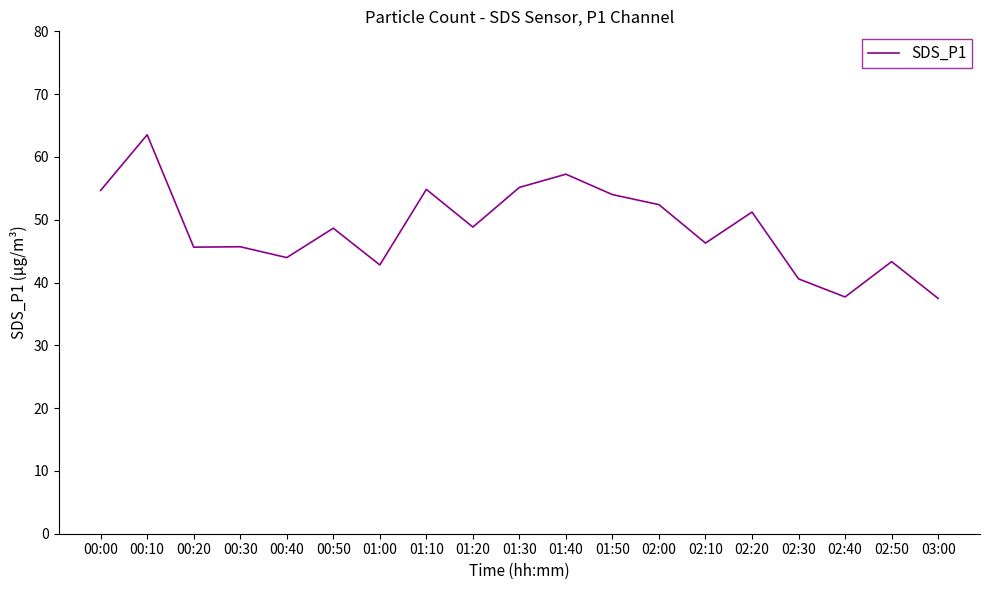

What position from the left is 01:30?

10